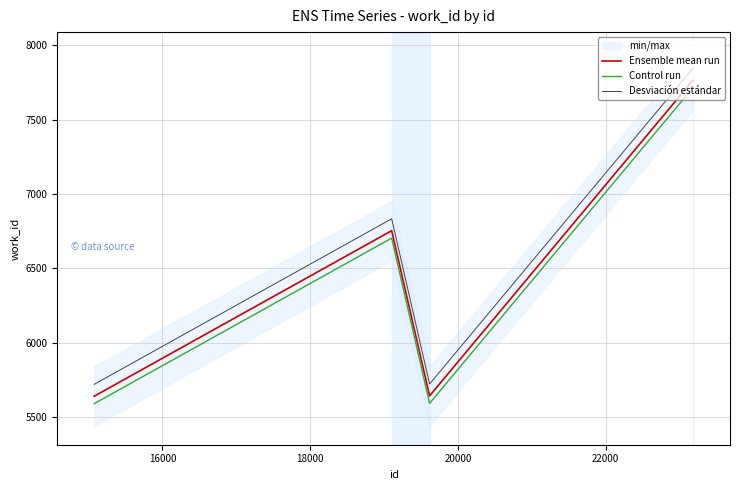

True or false: Ensemble mean run and Control run intersect in this chart.

False